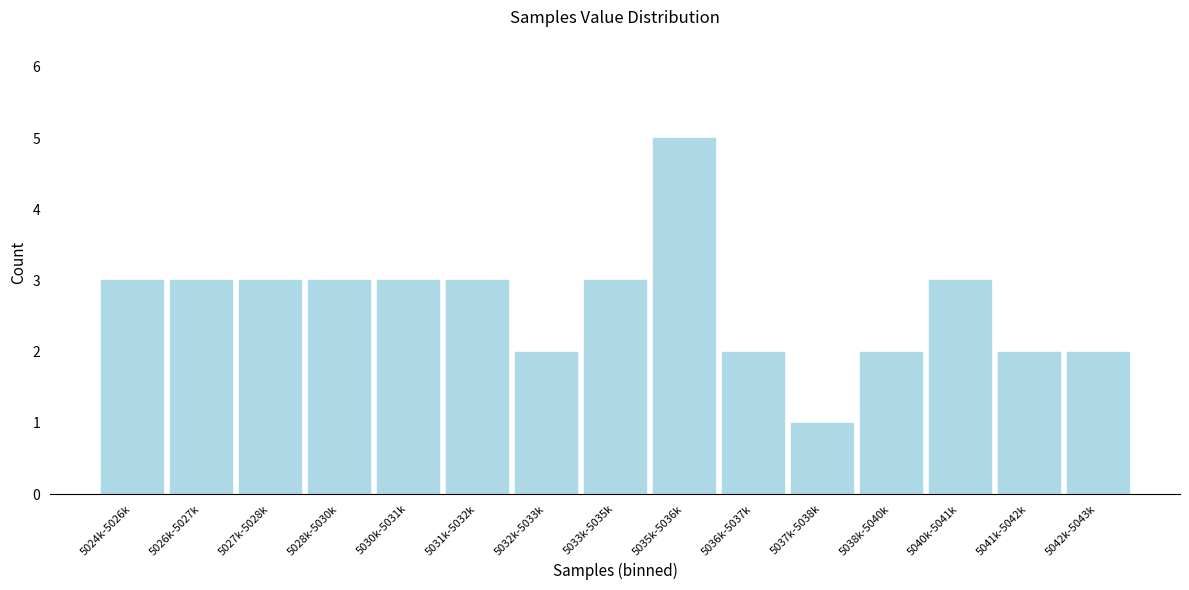

Reading right to left, extract all data points from this chart.

2	2	3	2	1	2	5	3	2	3	3	3	3	3	3